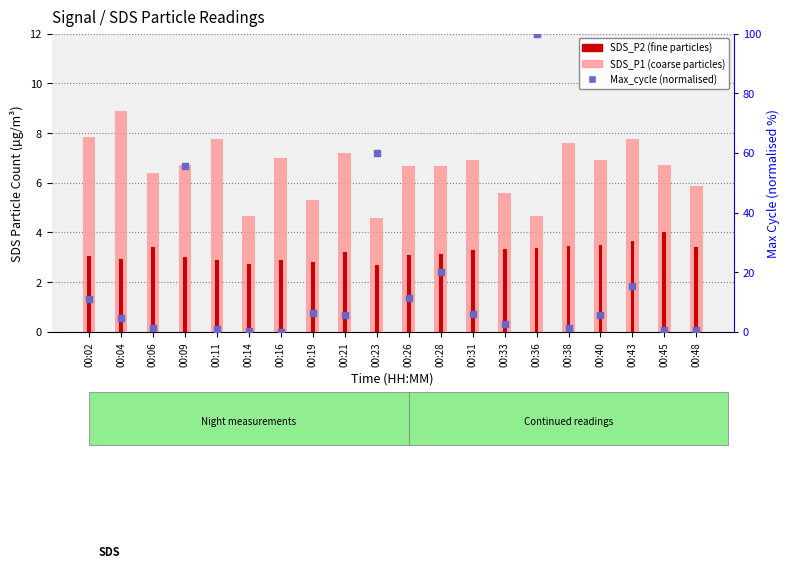

At how many categories does at least one series exceed 51?

3